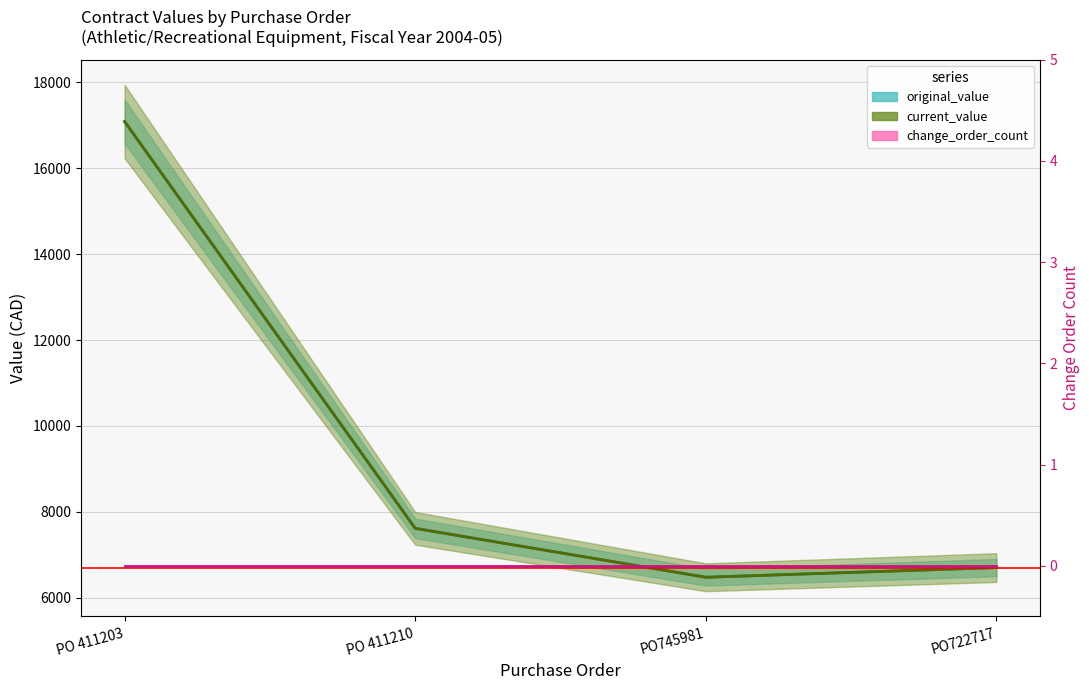

What is the smallest value displayed?

6475.0